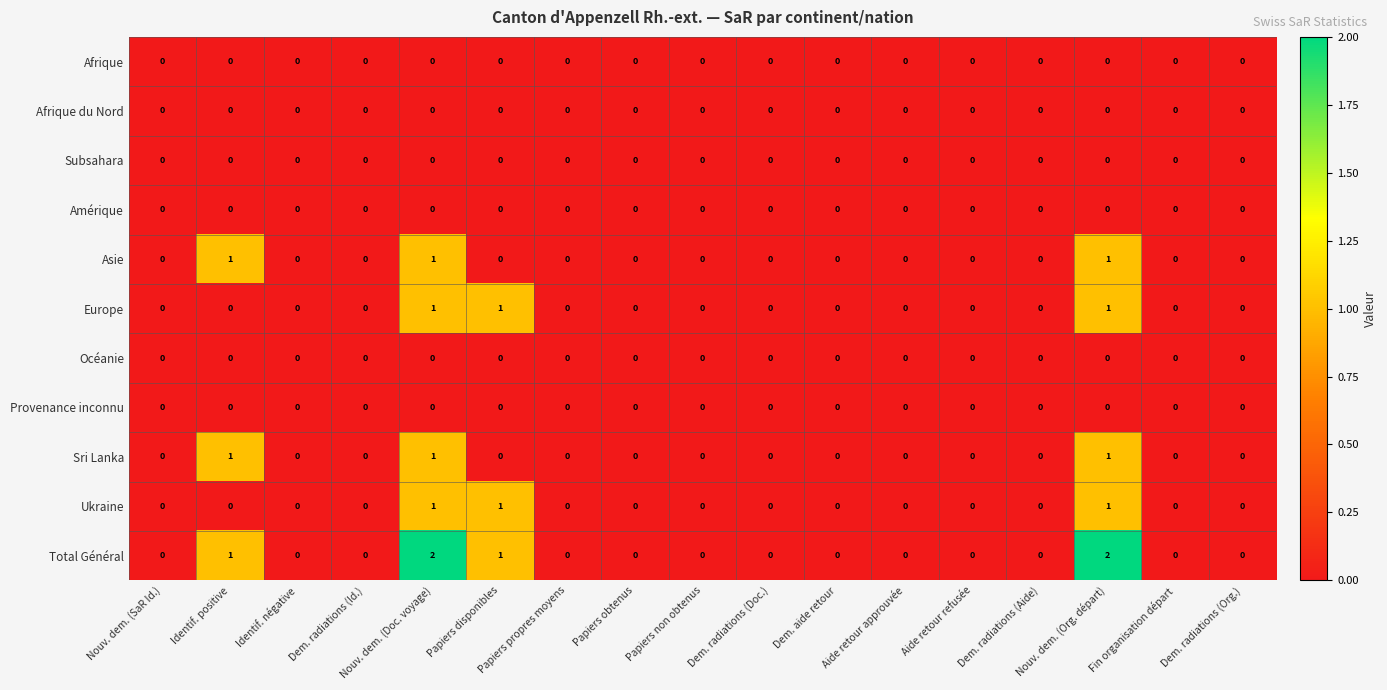

Which series has the largest range (max minus min)?

Total Général